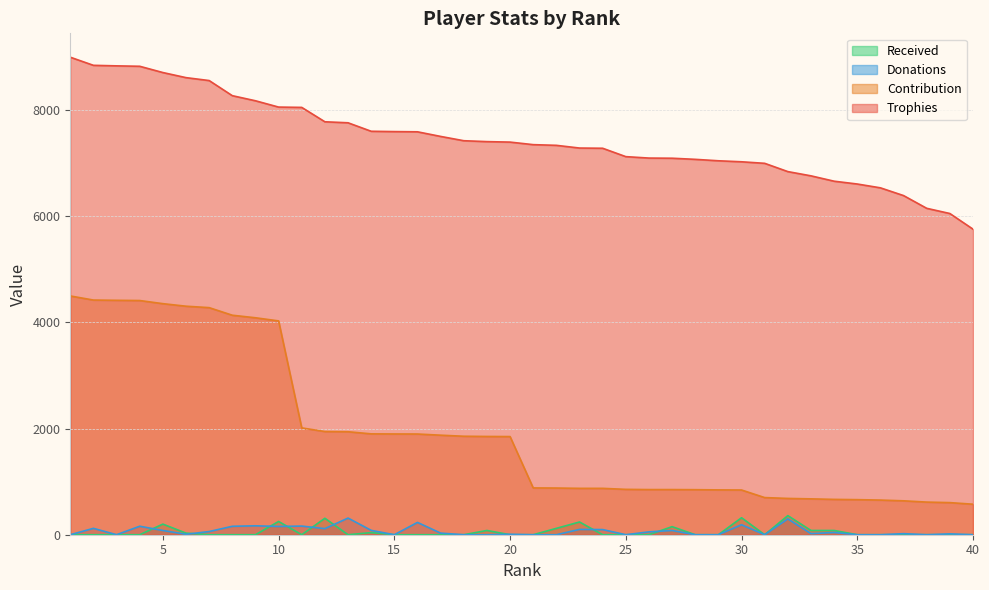

Which label corresponds to the largest value in the chart?

1